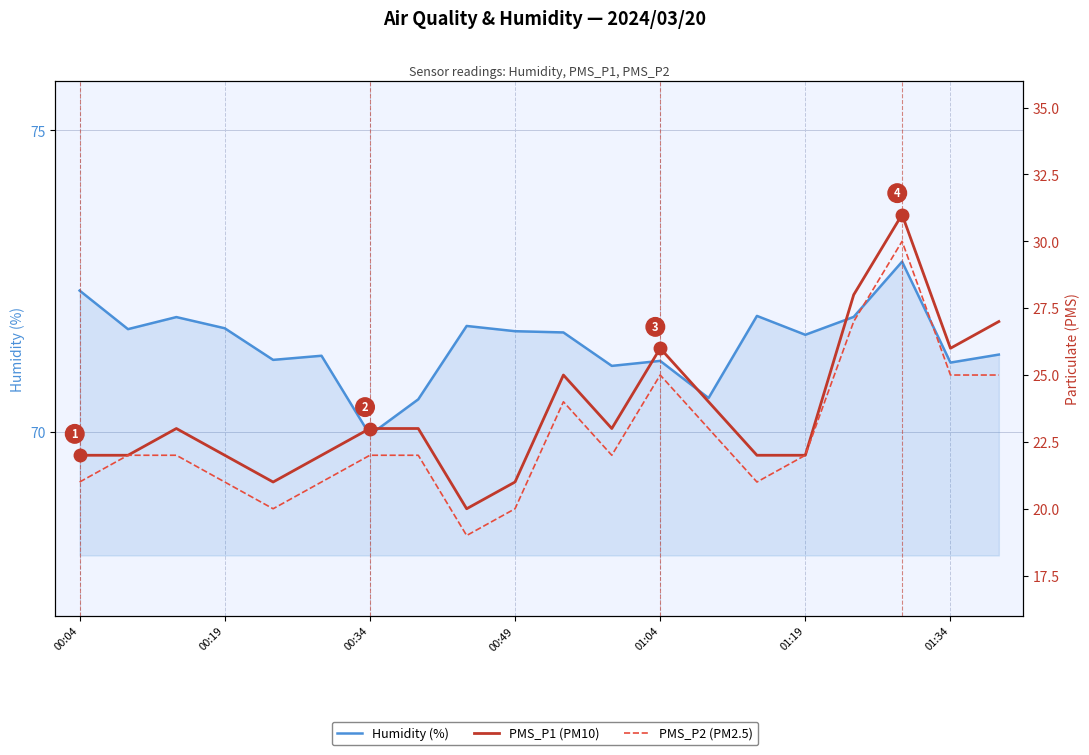

The value of PMS_P1 (PM10) at 01:04 is 41.9. True or false?

False